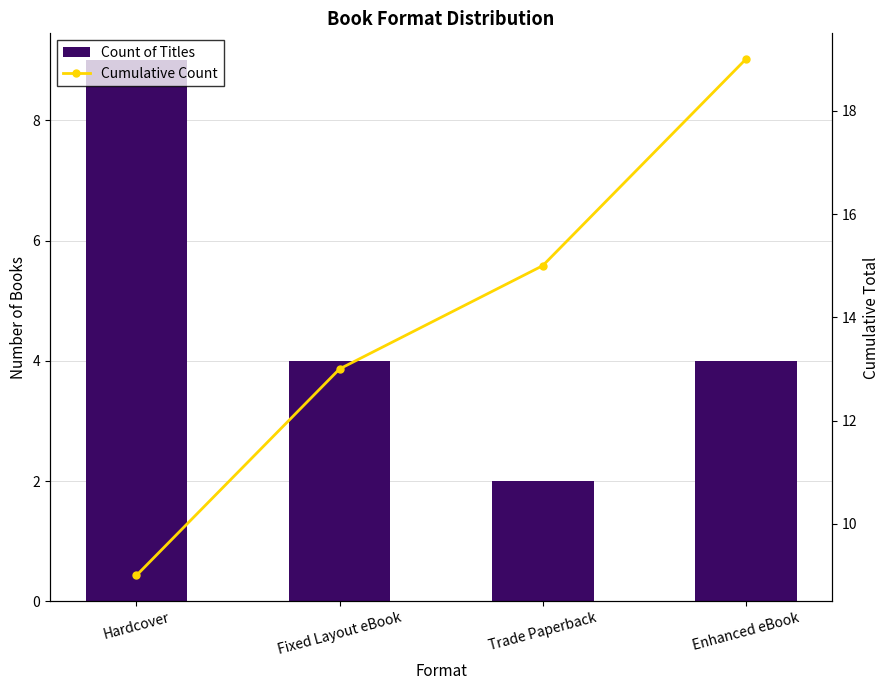

Which series has the largest range (max minus min)?

Cumulative Count